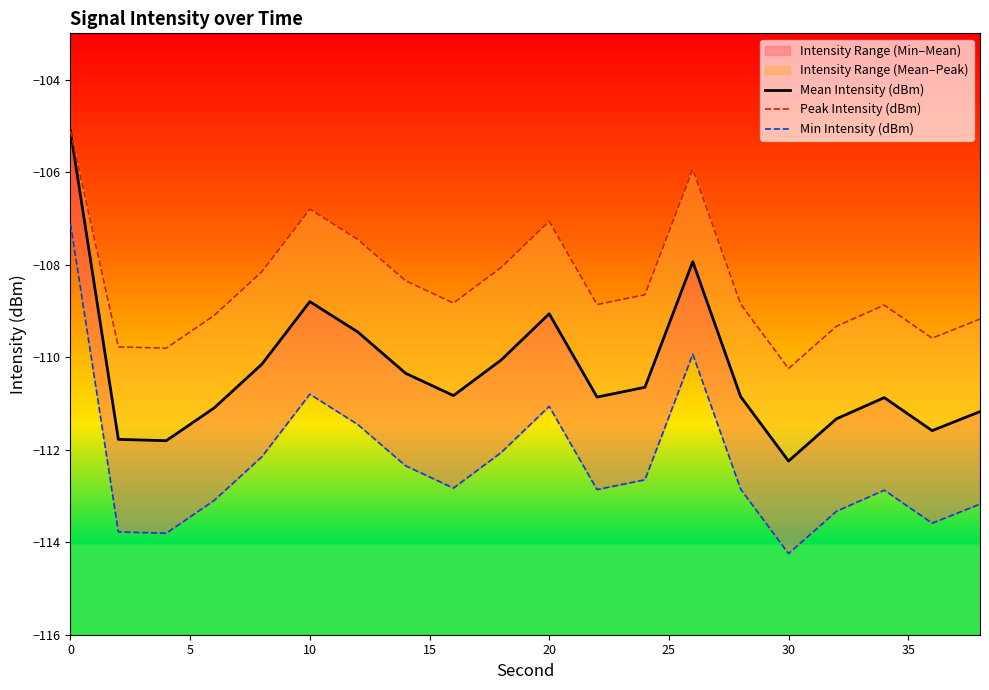

Is the value of Mean Intensity (dBm) at 35 greater than the value of Min Intensity (dBm) at 9?

Yes